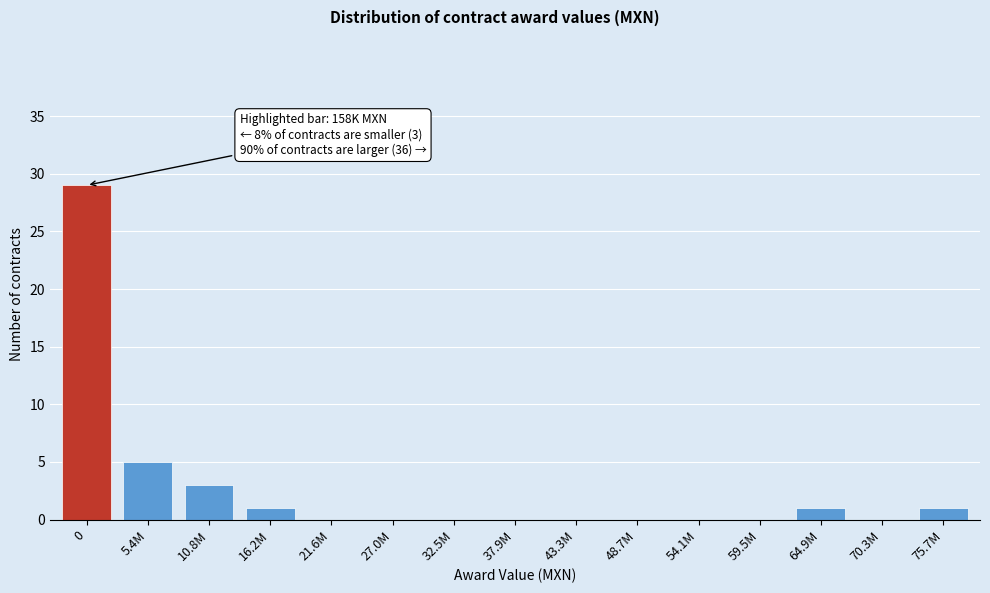

Reading left to right, extract all data points from this chart.

0=29	5.4M=5	10.8M=3	16.2M=1	21.6M=0	27.0M=0	32.5M=0	37.9M=0	43.3M=0	48.7M=0	54.1M=0	59.5M=0	64.9M=1	70.3M=0	75.7M=1